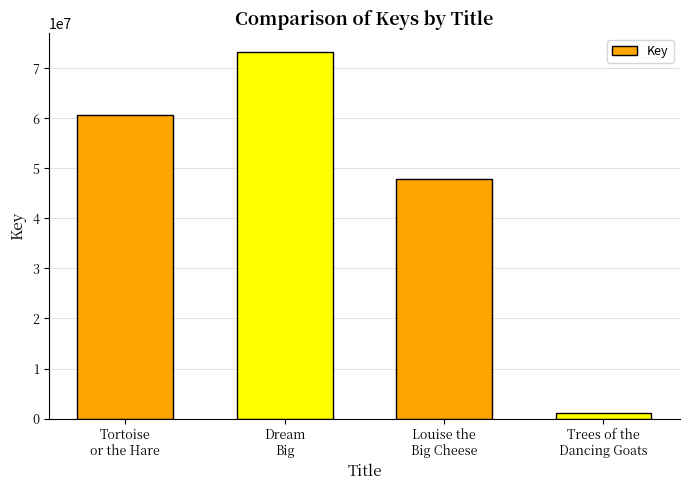

What is the smallest value displayed?

1061688